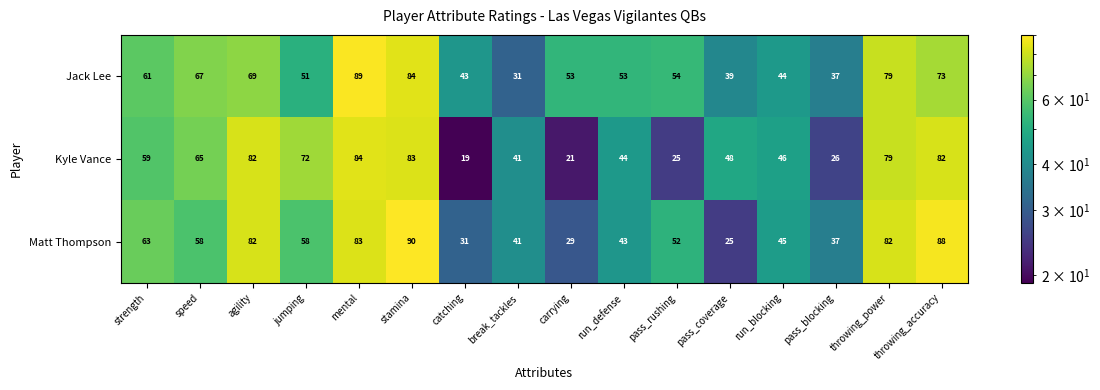

How many distinct data groups are displayed?

3